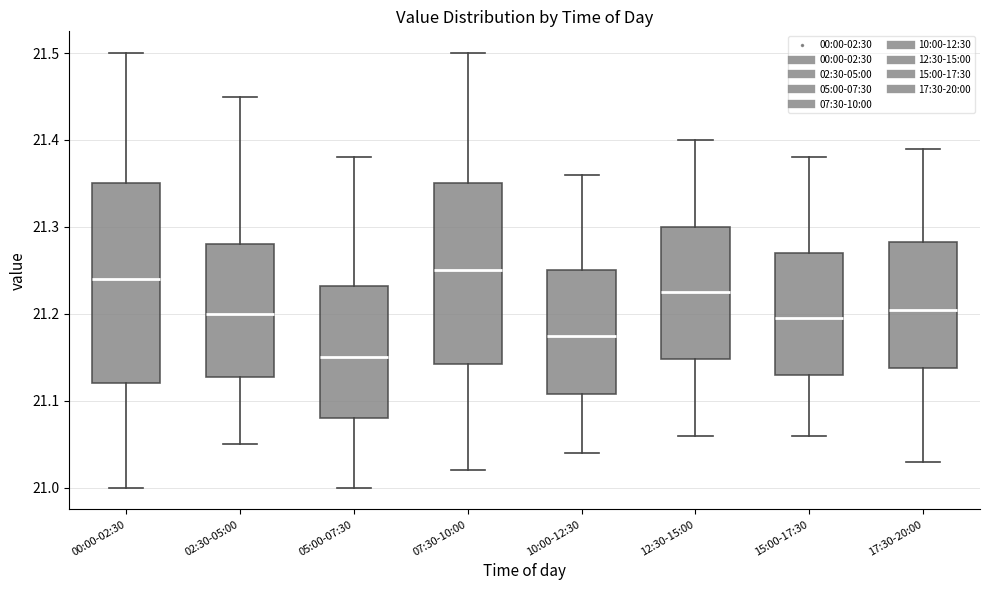

Which box has the lowest median line?

05:00-07:30